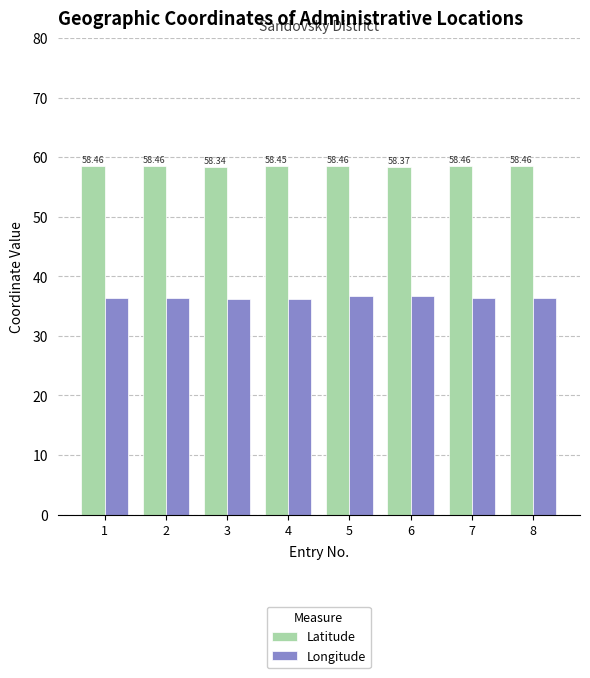

How many bars are there in total?

16